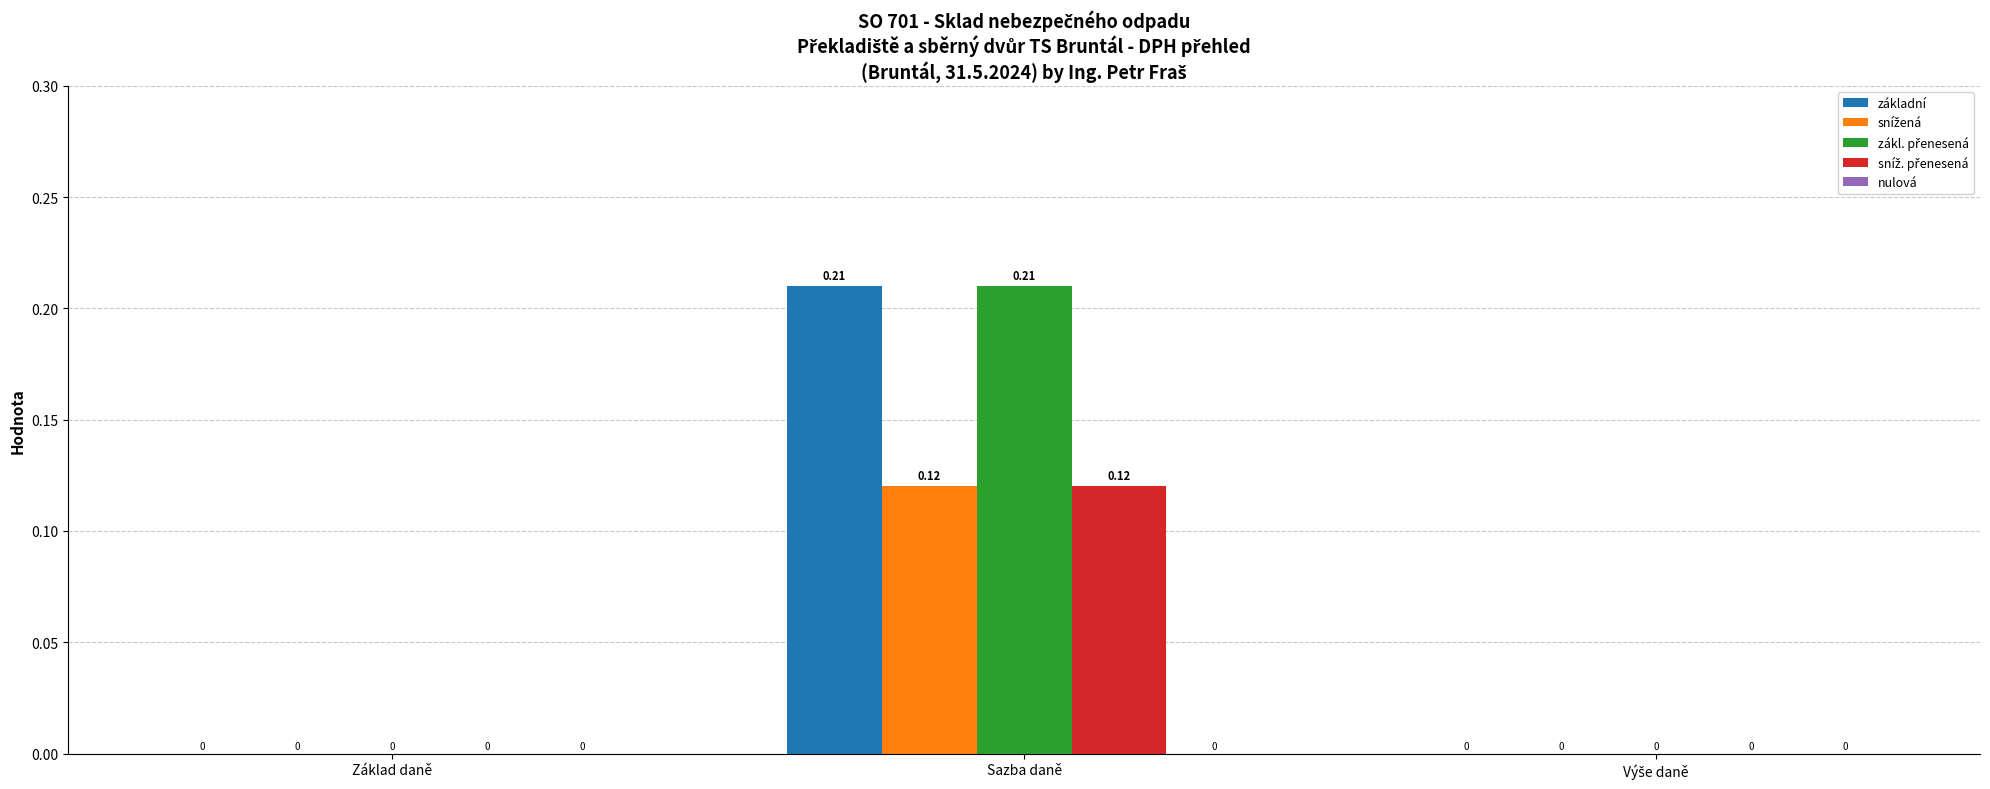

What is the total value across all series at Sazba daně?

0.7